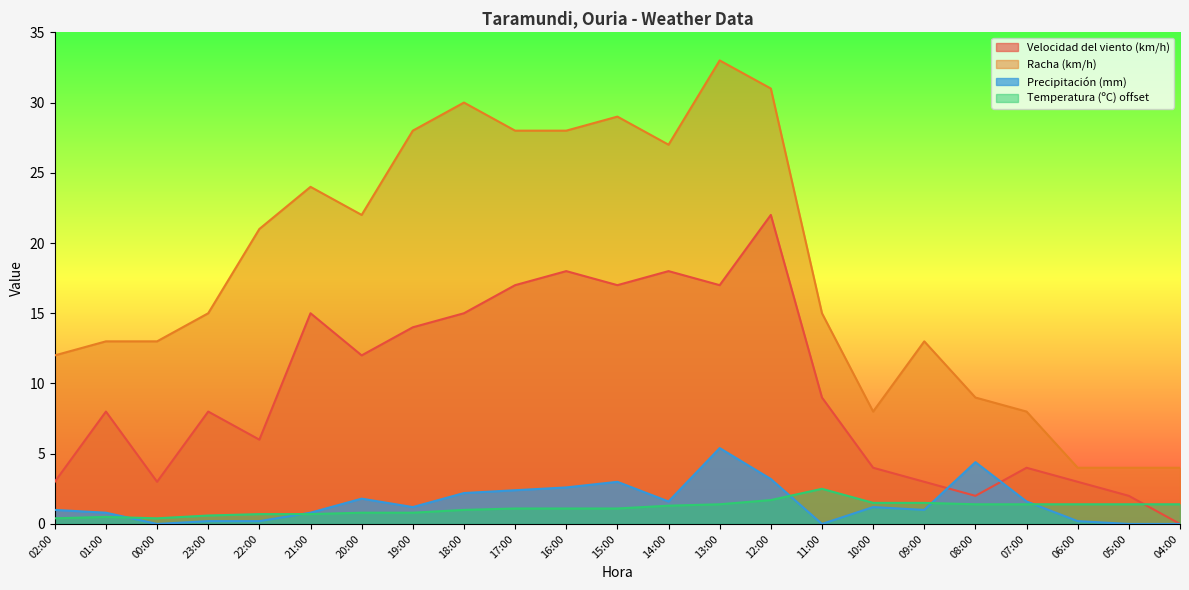

True or false: Precipitación (mm) and Racha (km/h) intersect in this chart.

False